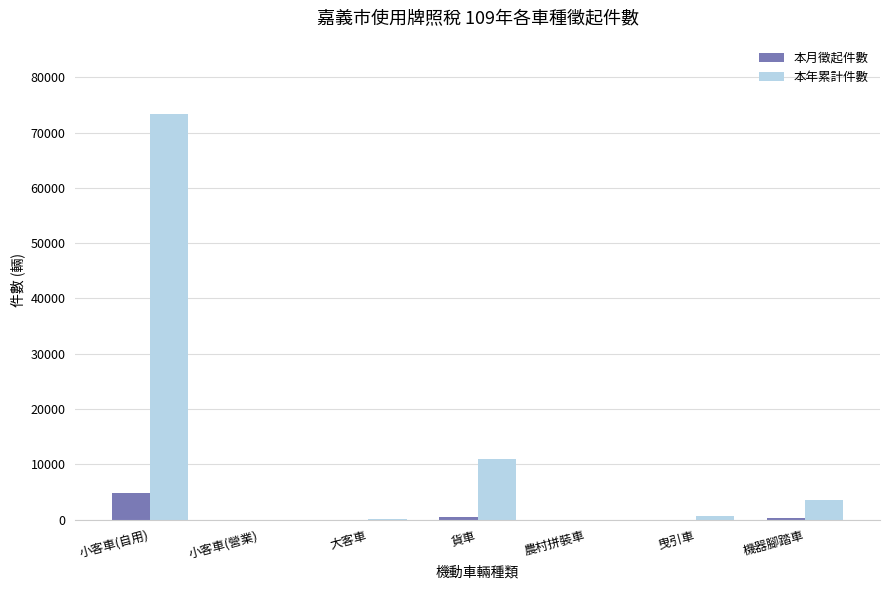

Is the value of 本月徵起件數 at 小客車(自用) greater than the value of 本年累計件數 at 貨車?

No